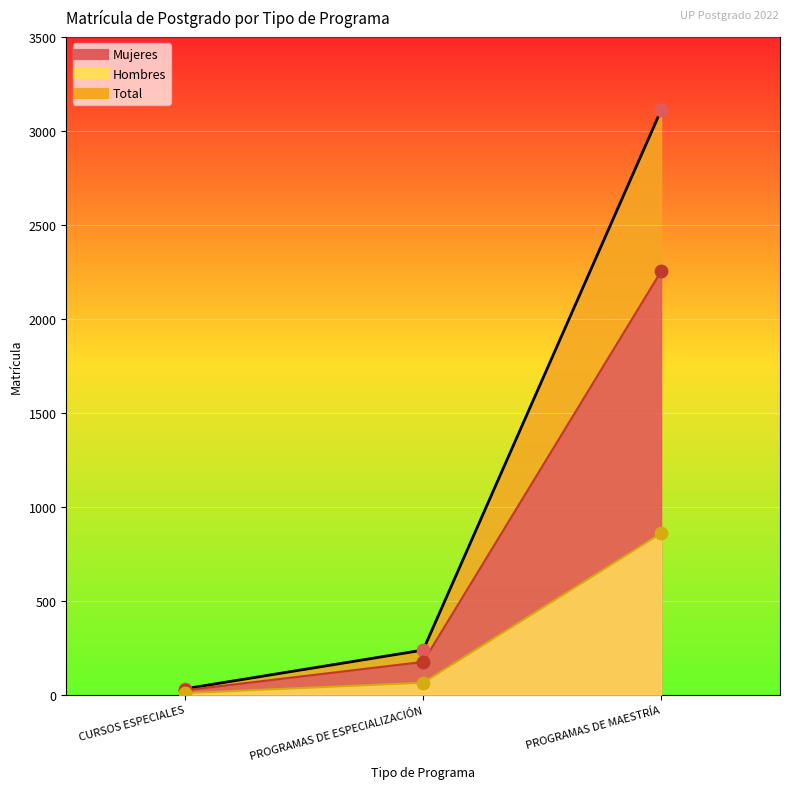

Which series reaches the minimum Y coordinate?

Hombres